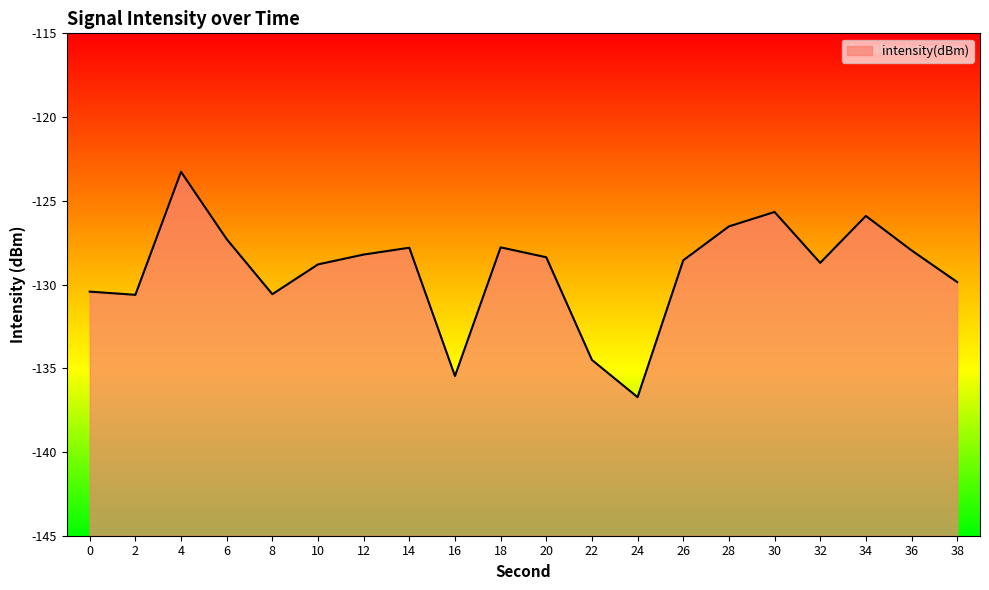

How many interior local peaks (higher than both neighbors) does the data have?

5